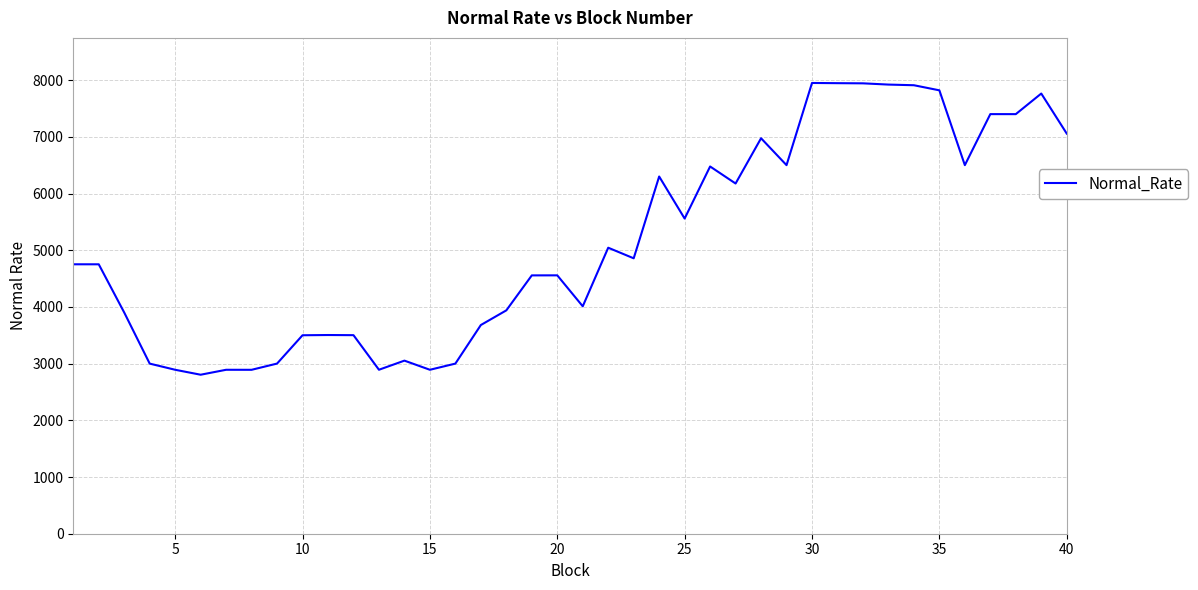

What is the smallest value displayed?

2804.2